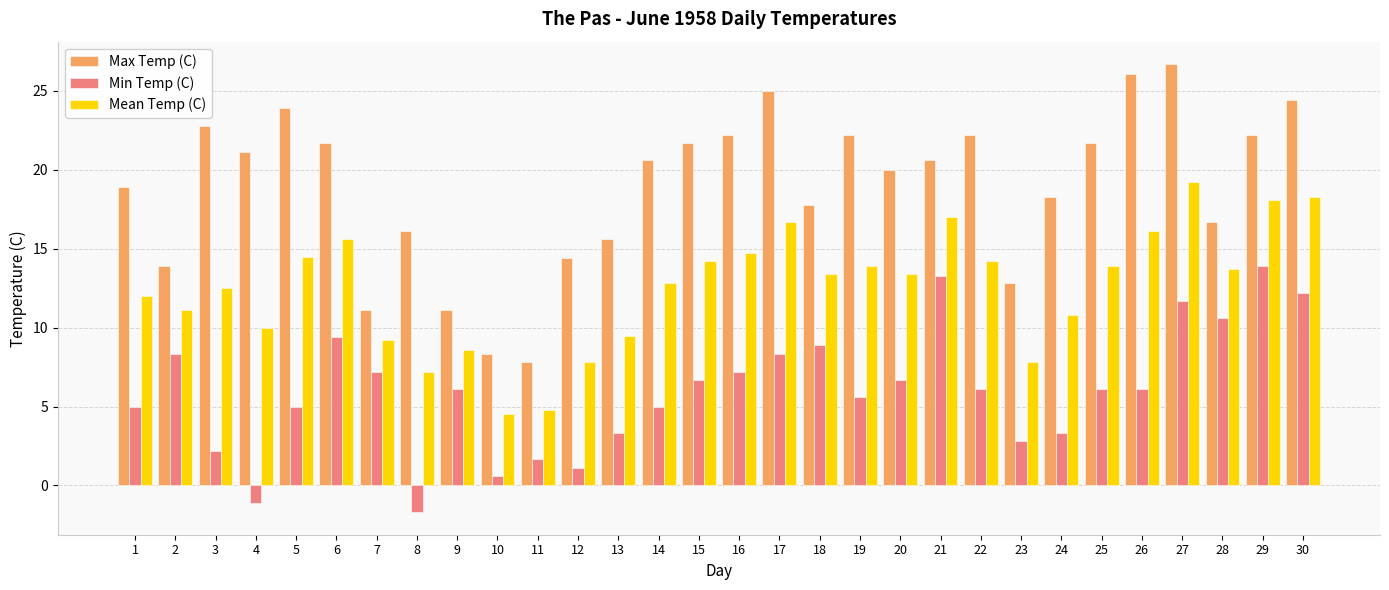

How many bars are there in total?

90